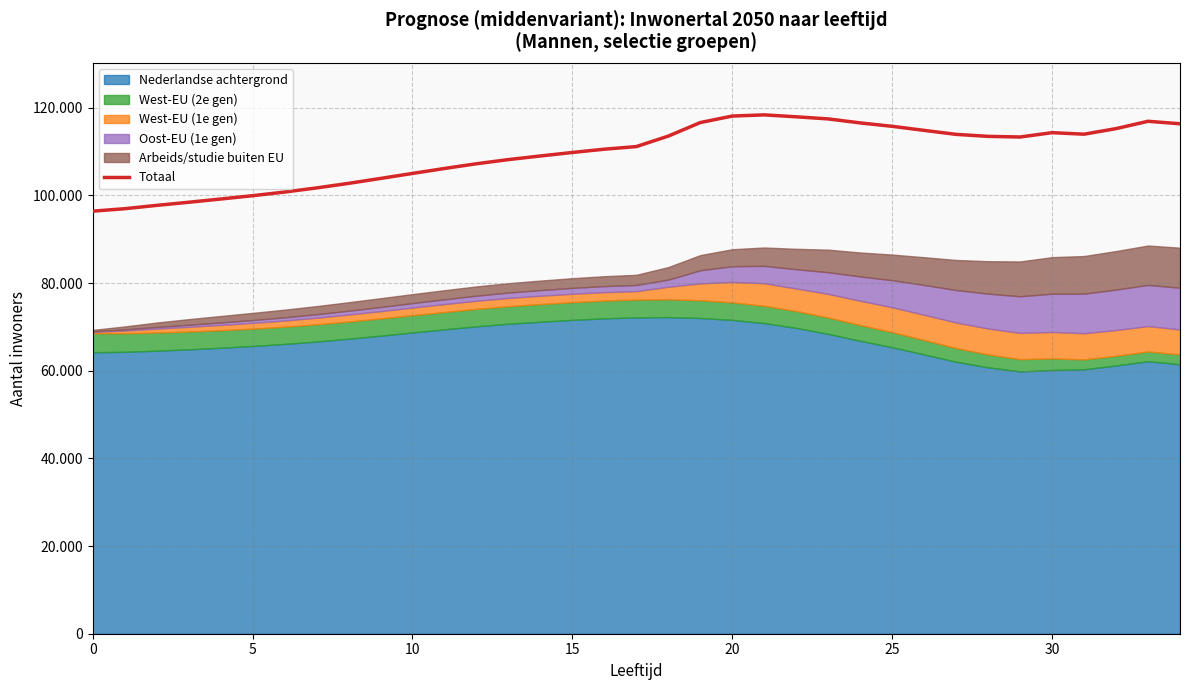

Reading left to right, what are all the values shown in this chart?

96424	96984	97745	98454	99194	99955	100788	101725	102765	103890	105034	106164	107242	108194	109018	109818	110567	111162	113555	116643	118127	118398	117957	117475	116563	115786	114857	113948	113494	113347	114337	113991	115260	116935	116366